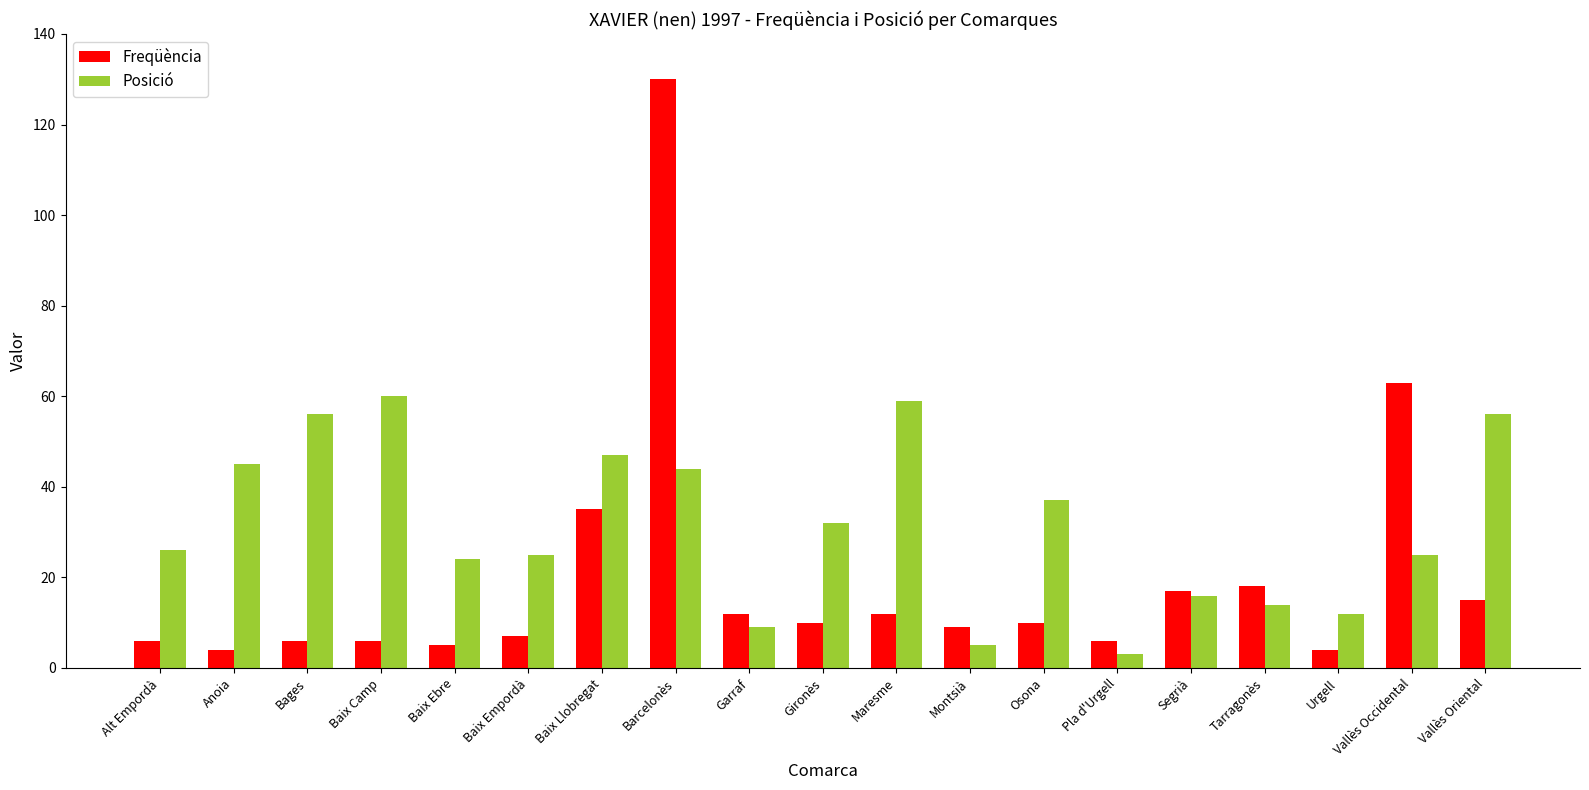

Reading right to left, list all the values displayed in this chart.

Freqüència: 15	63	4	18	17	6	10	9	12	10	12	130	35	7	5	6	6	4	6
Posició: 56	25	12	14	16	3	37	5	59	32	9	44	47	25	24	60	56	45	26